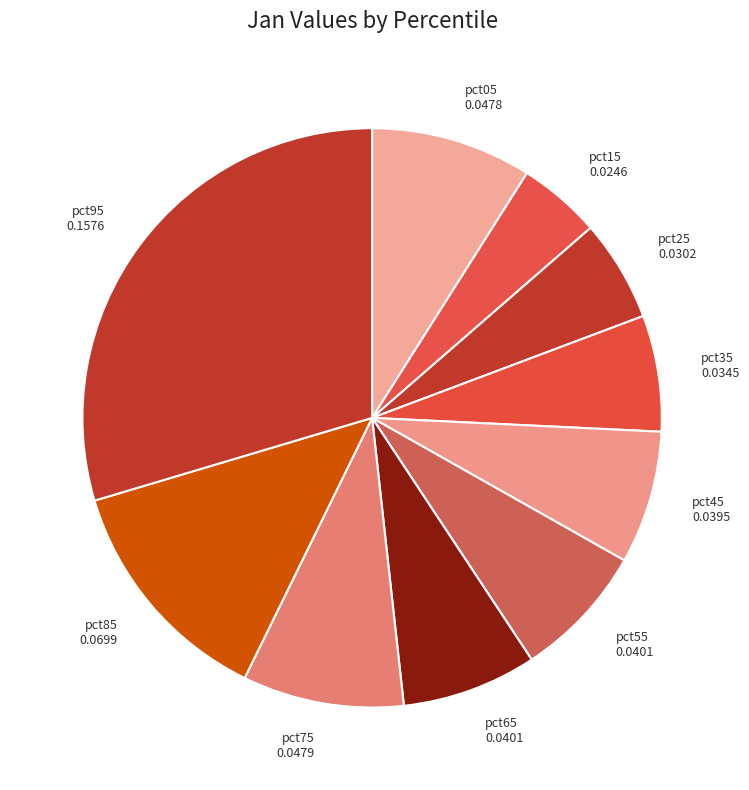

True or false: pct75 accounts for 22% of the total.

False